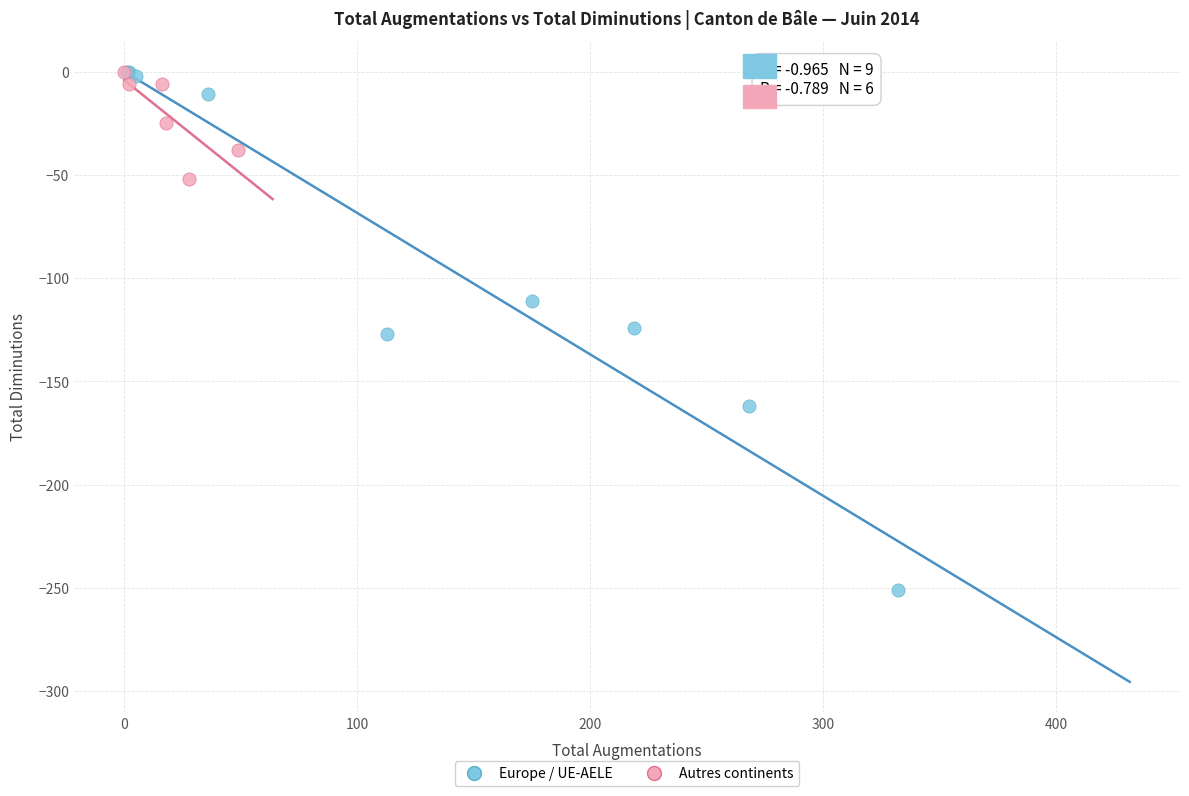

Which series has the largest Y range (max minus min)?

Europe / UE-AELE